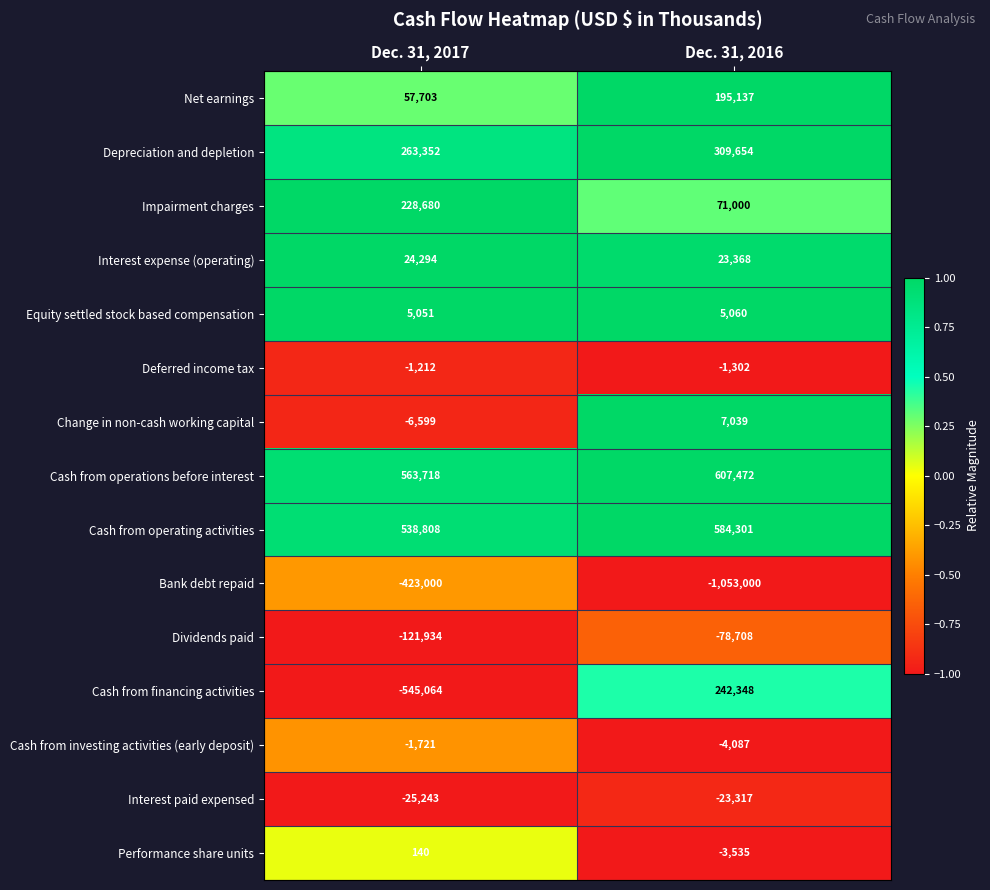

Which series has the largest range (max minus min)?

Cash from financing activities